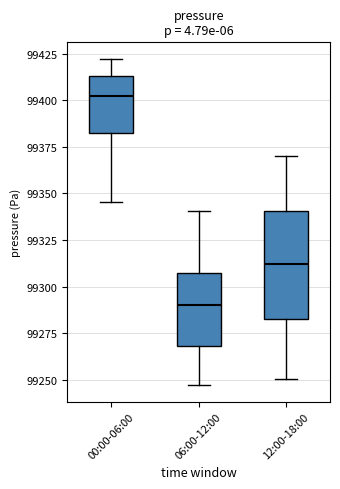

Reading left to right, transcribe this box plot: for each box, give where its median line is, the range the box spans, and where its two whiskers end, as read against the y-axis. The values are not printed on the chart, so give them approximately, as read against the axis.

00:00-06:00: median 99400, box 99380 to 99415, whiskers 99345 to 99420
06:00-12:00: median 99290, box 99270 to 99305, whiskers 99245 to 99340
12:00-18:00: median 99310, box 99285 to 99340, whiskers 99250 to 99370